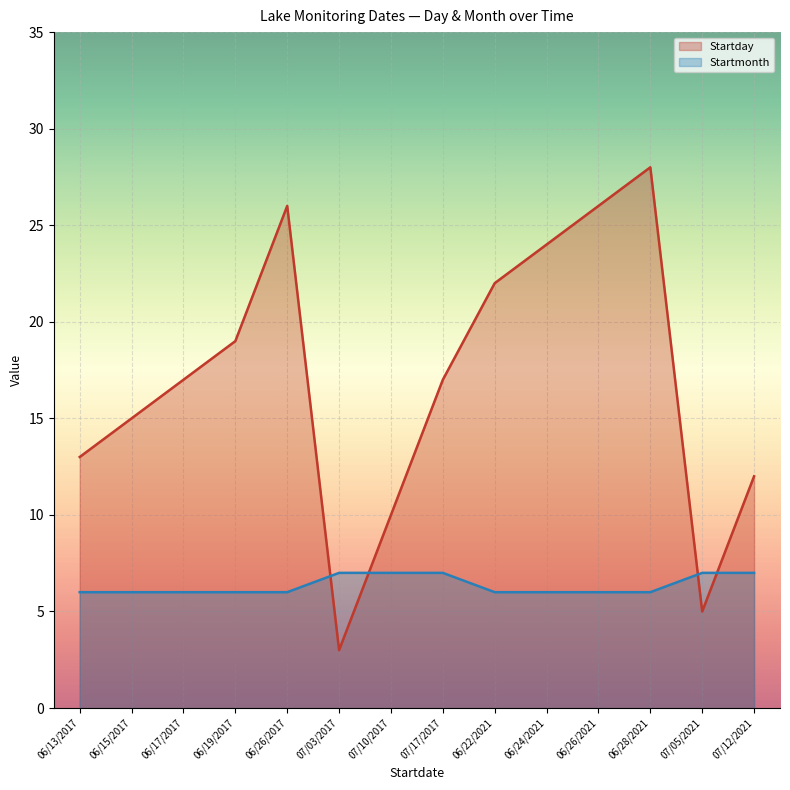

What is the difference between the highest and lowest values at 06/19/2017?

13